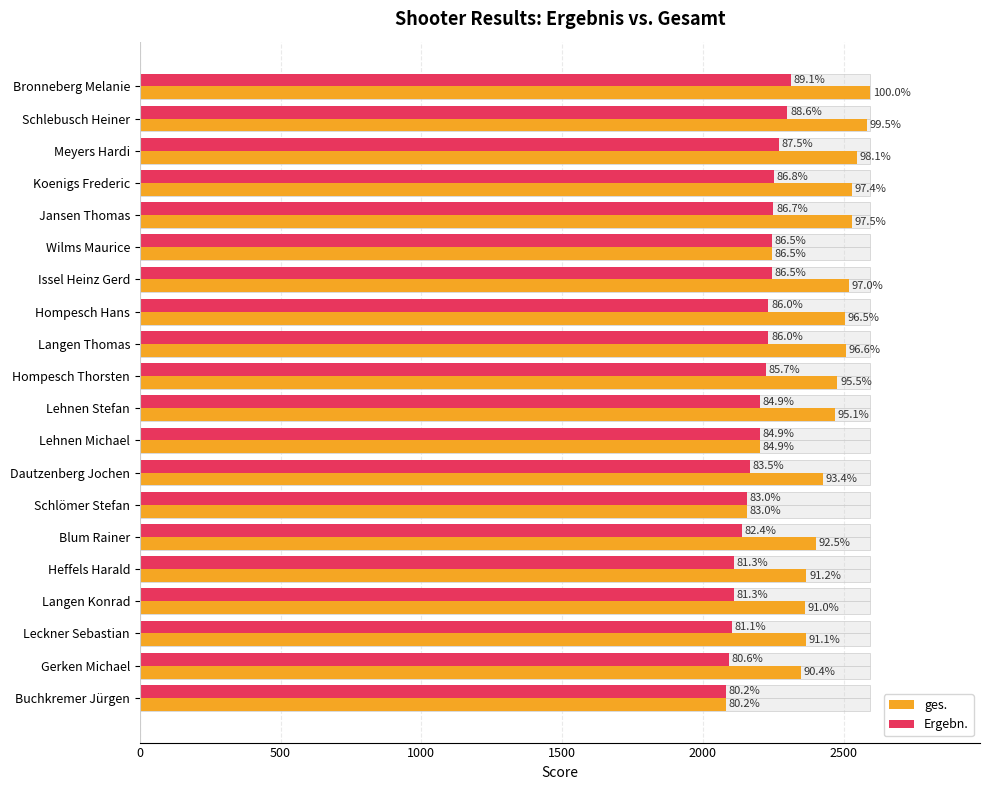

How many data points in ges. are above 2468?

9